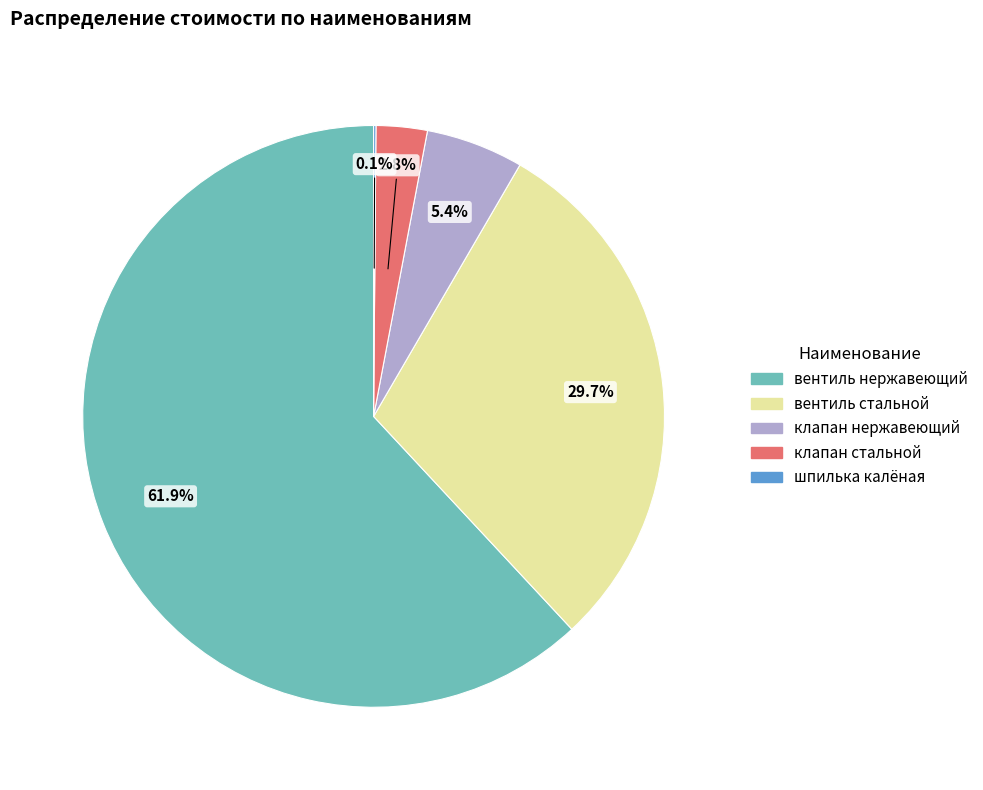

What percentage is NOT represented by вентиль стальной?

70.3%